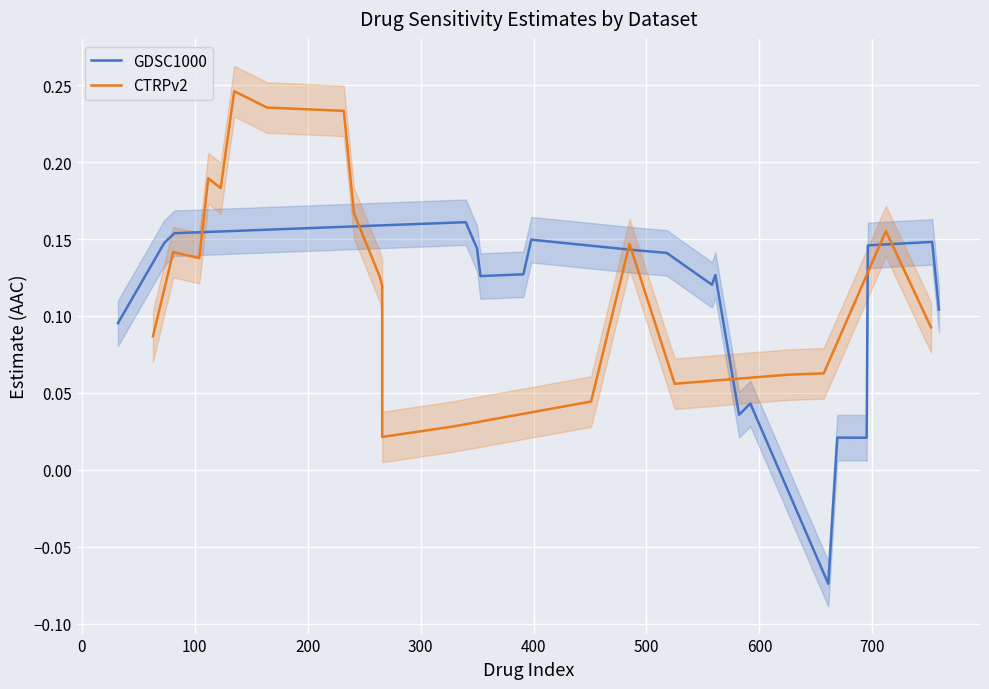

At how many categories does at least one series exceed 0?

20